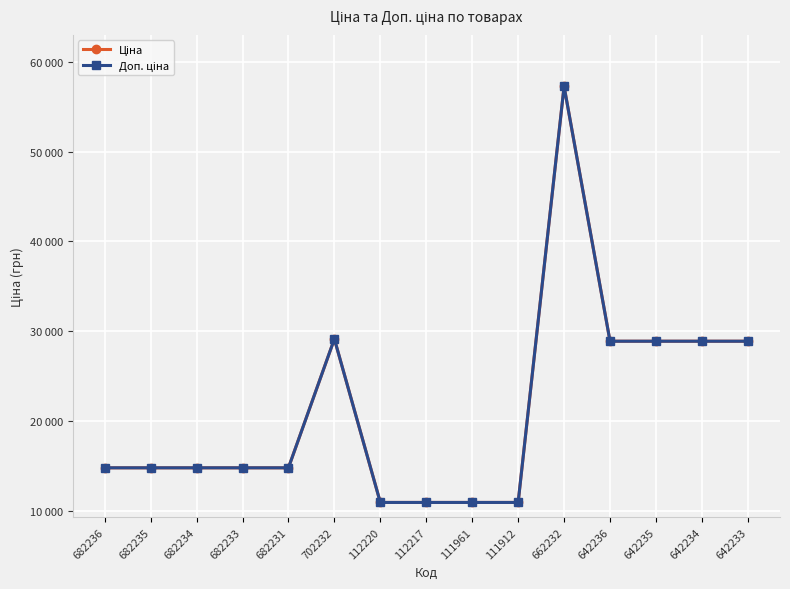

What is the difference between the maximum and minimum values in the Ціна series?

46293.6